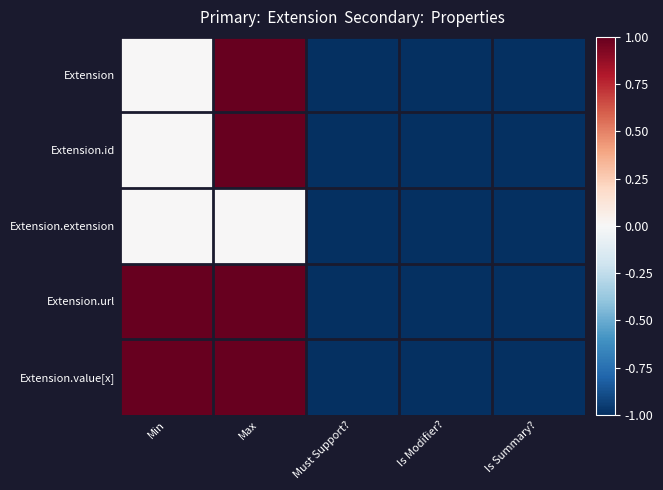

At how many categories does at least one series exceed 0?

2